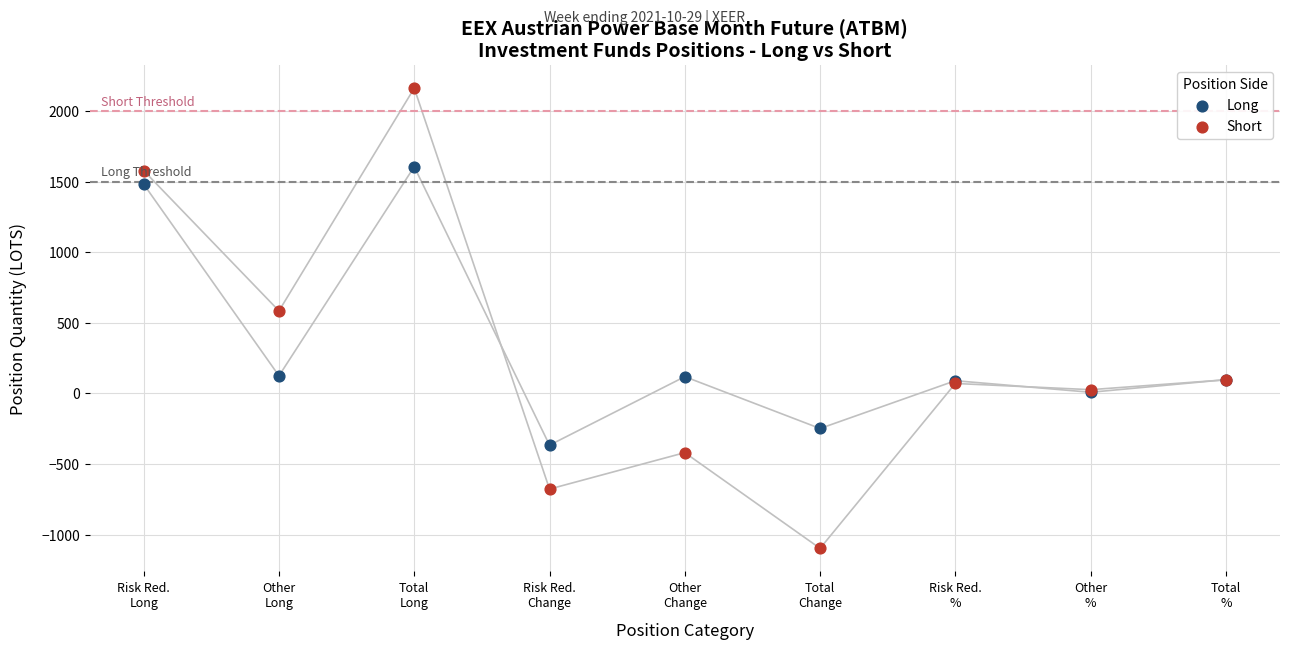

Which series has the largest total across all categories?

Long